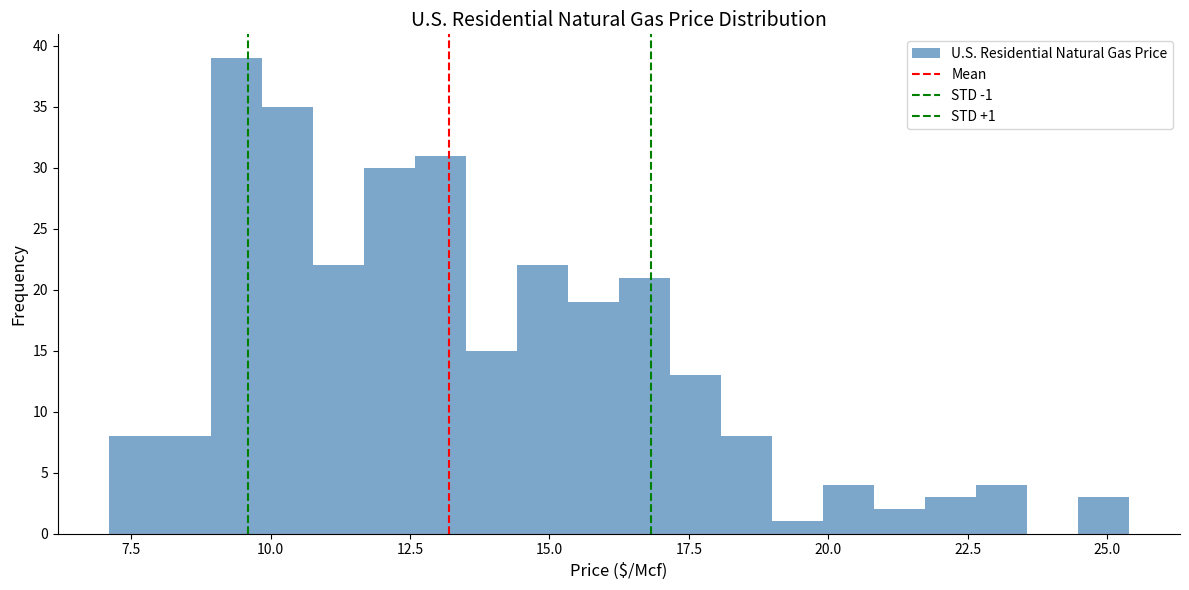

Read against the x-axis, roughly where is the centre of the tallest bar?

9.5